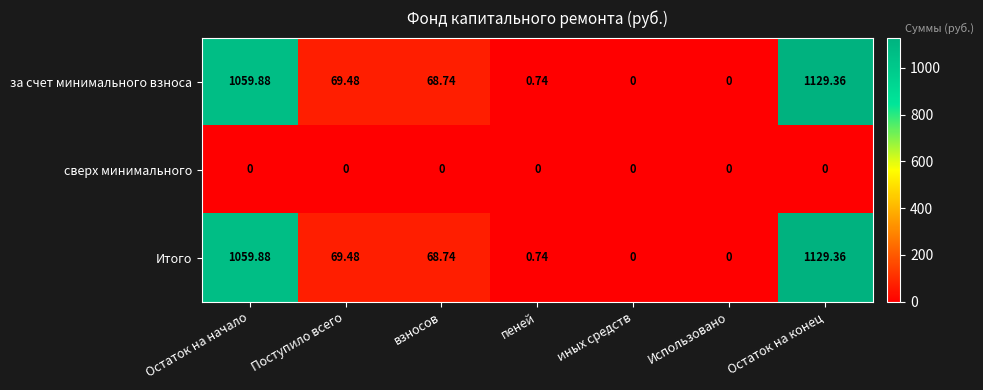

At which category is the sum across all series the highest?

Остаток на конец